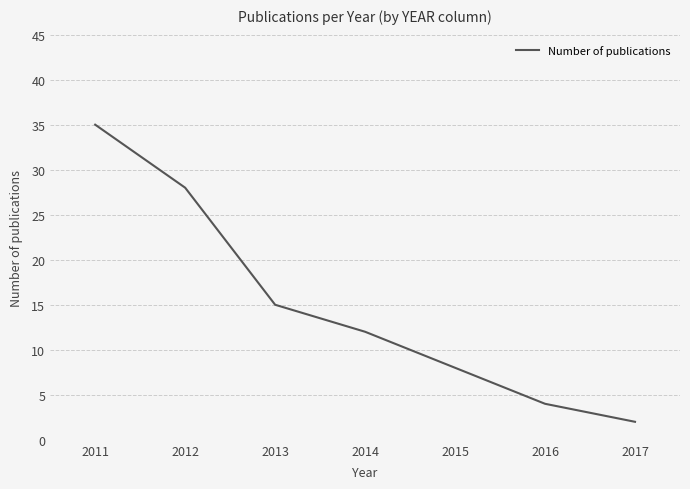

Approximately how many times larger is the value at 2011 compared to 2013?

2.3